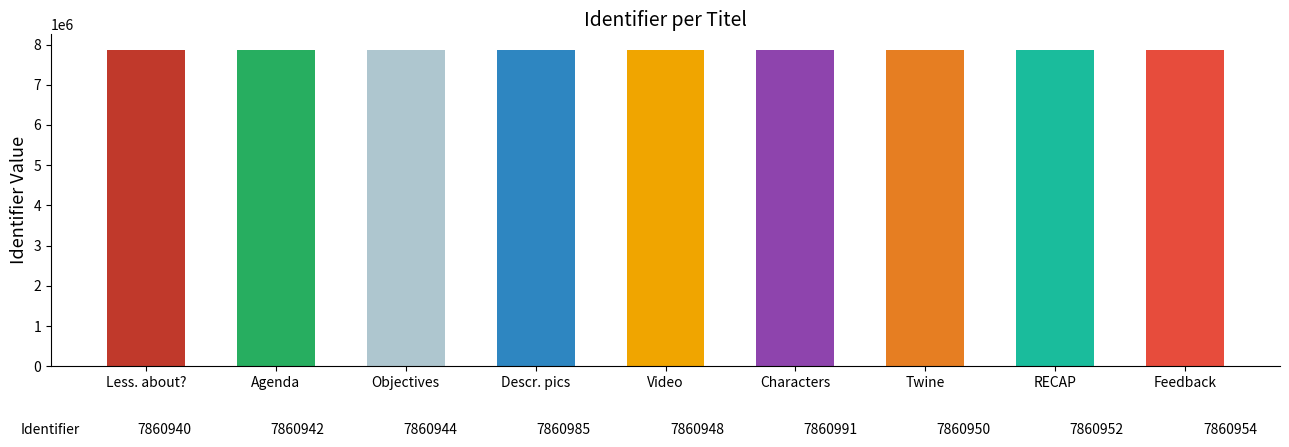

What is the maximum value shown in the chart?

7860991